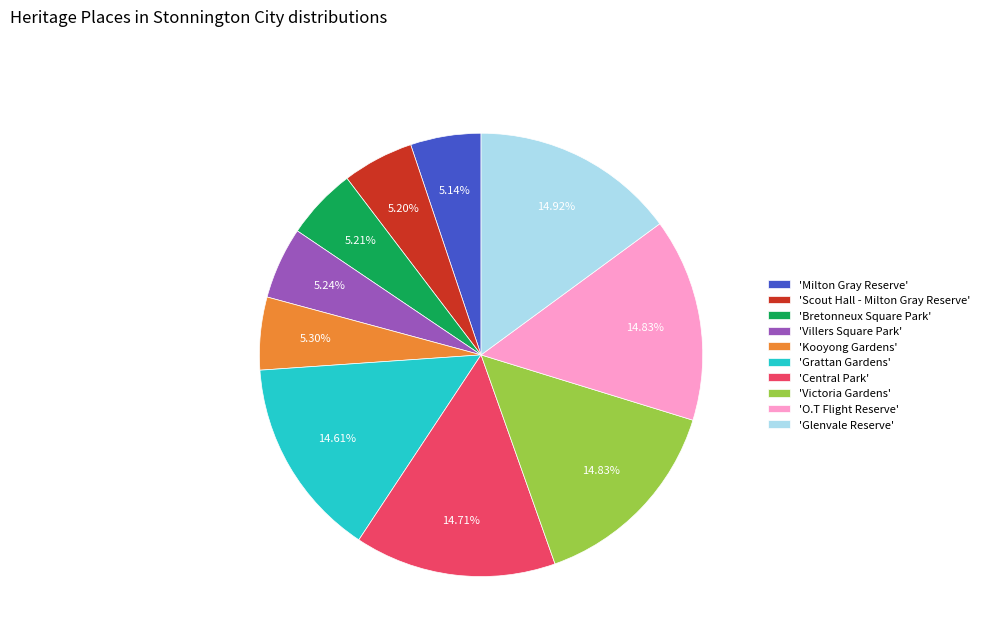

What is the ratio of the value at 'Bretonneux Square Park' to the value at 'Kooyong Gardens'?

1.0